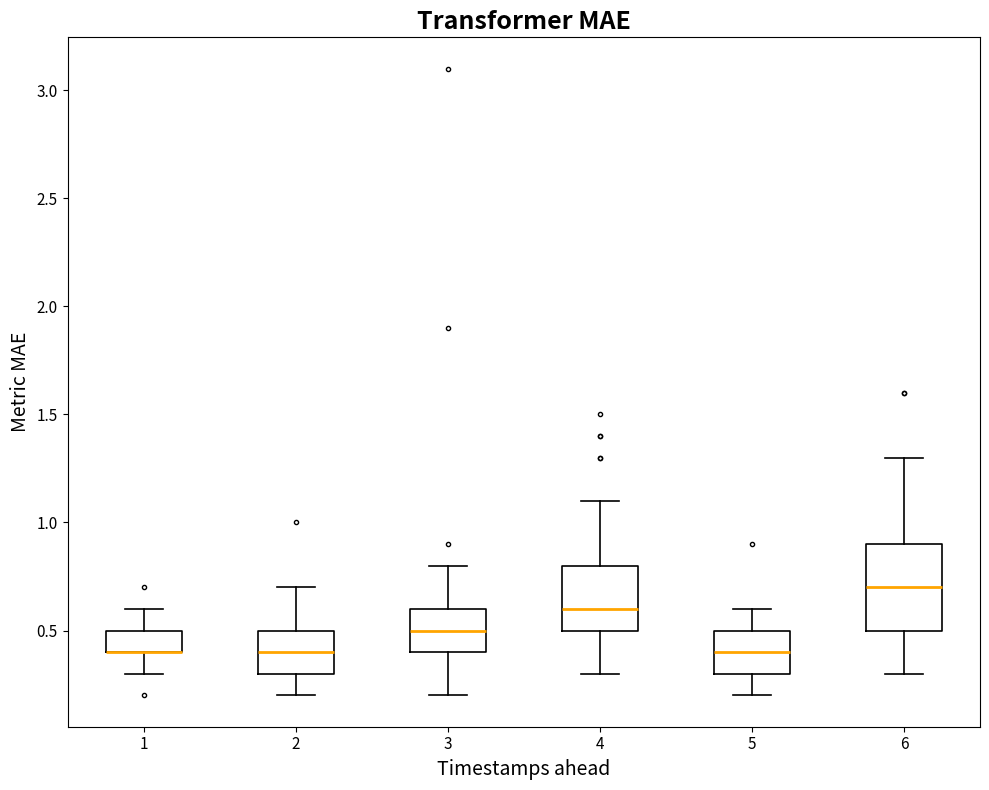

Where does the upper whisker of the box at x = 1 end on the y-axis? The values are not printed on the chart, so give them approximately, as read against the axis.

0.6